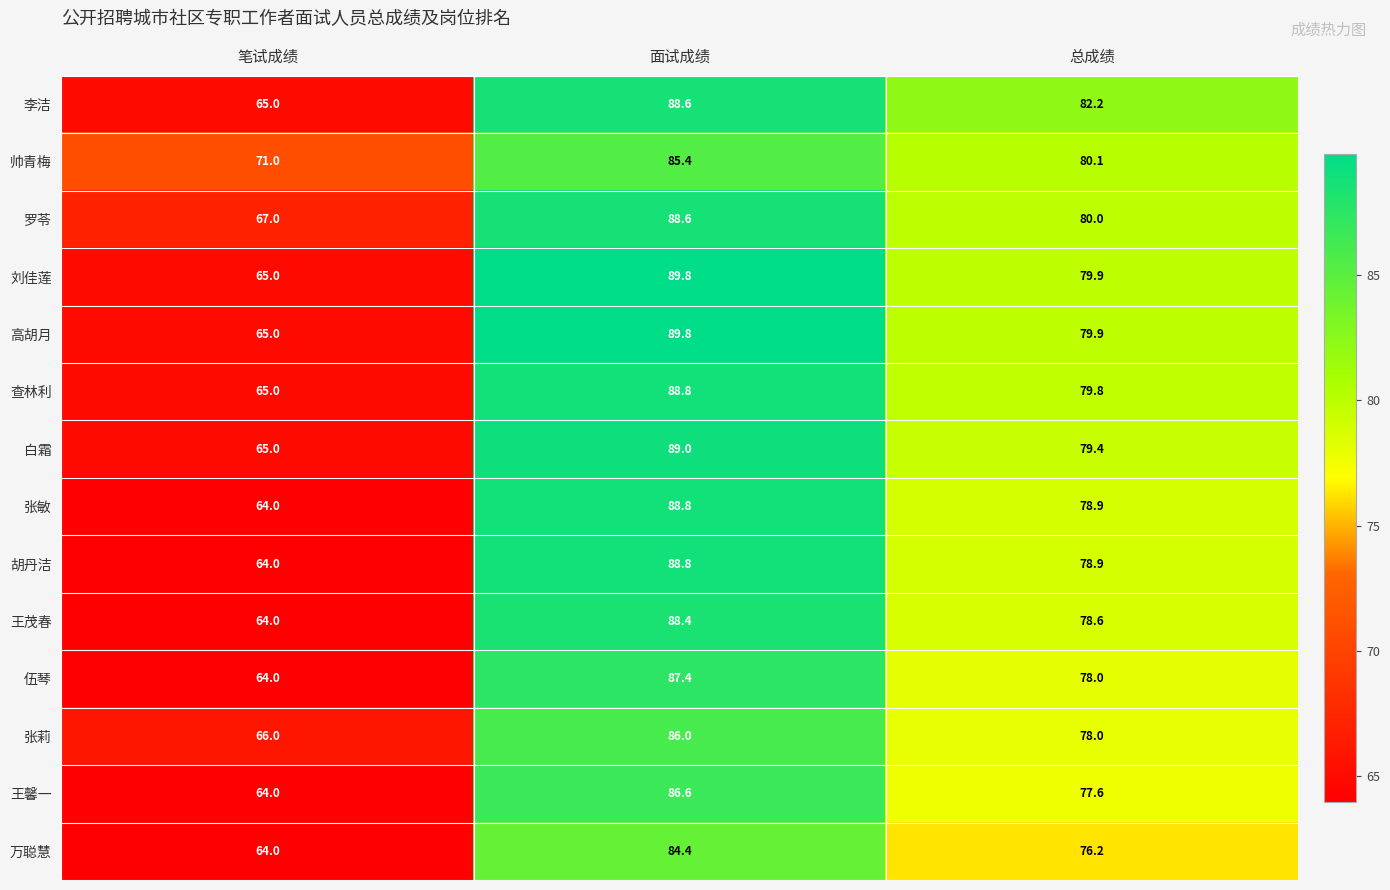

Is it true that 查林利 equals 109.2 at 总成绩?

False